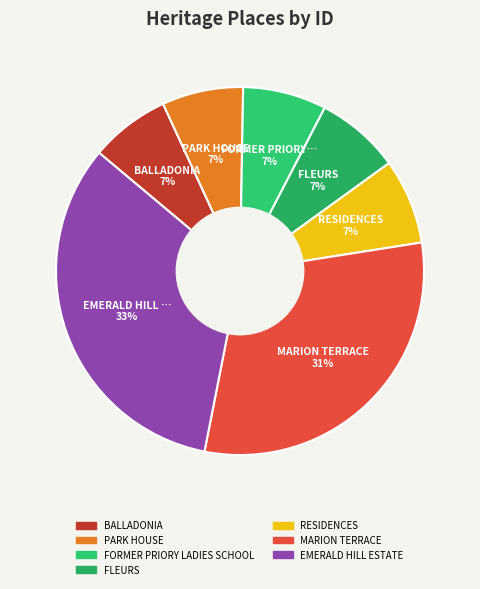

What is the ratio of the value at PARK HOUSE to the value at FLEURS?

1.0